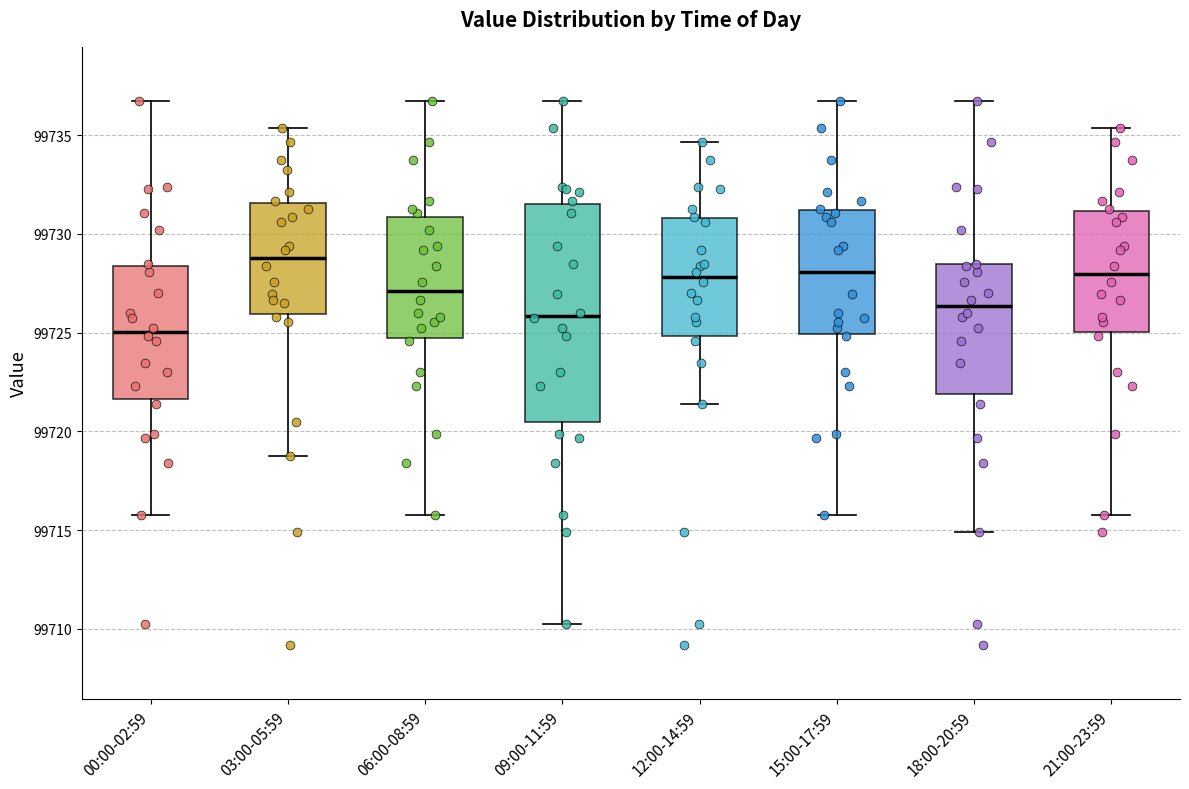

Where does the lower whisker of the box for 03:00-05:59 end on the y-axis? The values are not printed on the chart, so give them approximately, as read against the axis.

99719.0